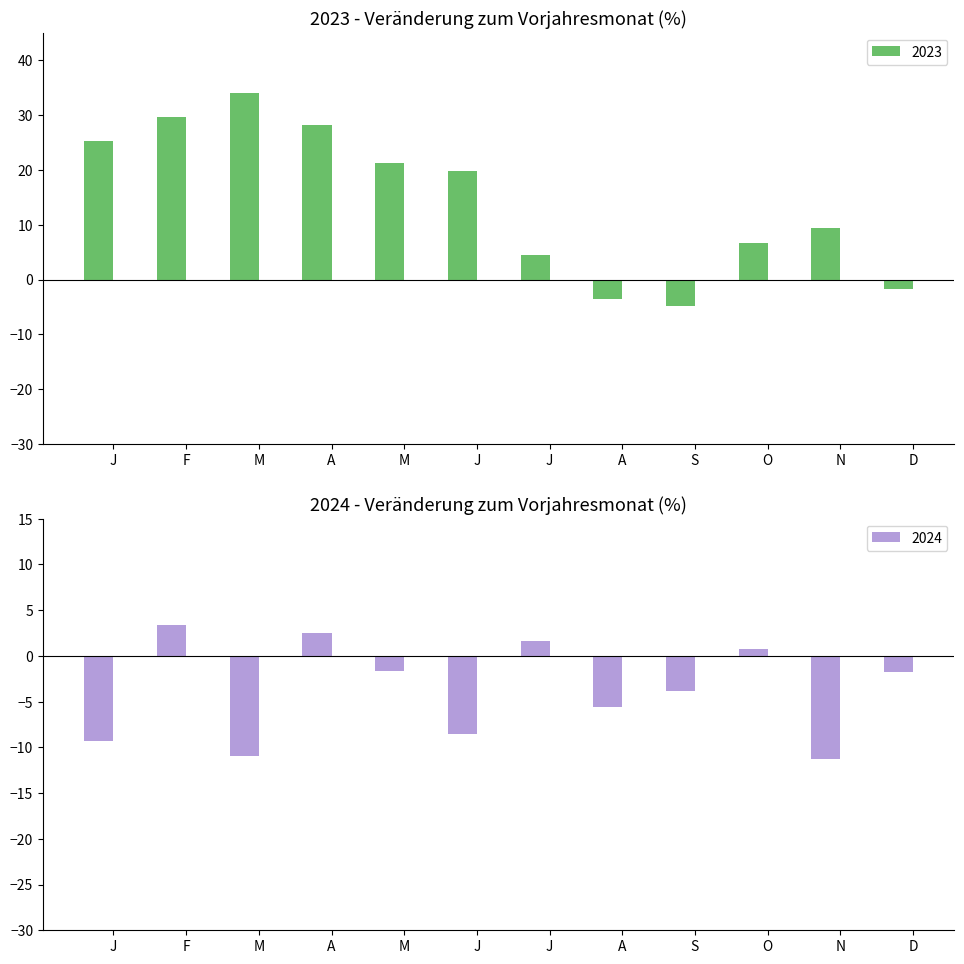

At which label is 2023 closest to 14?

N